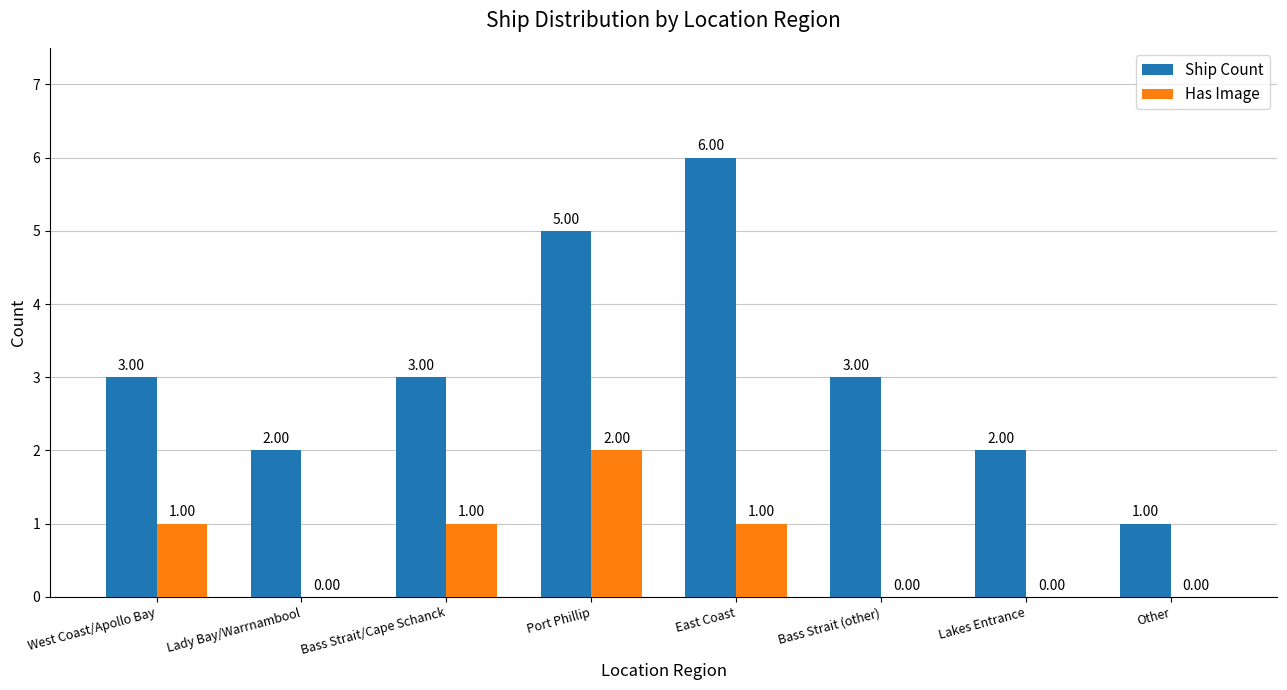

Reading left to right, list all the values displayed in this chart.

Ship Count: West Coast/Apollo Bay=3	Lady Bay/Warrnambool=2	Bass Strait/Cape Schanck=3	Port Phillip=5	East Coast=6	Bass Strait (other)=3	Lakes Entrance=2	Other=1
Has Image: West Coast/Apollo Bay=1	Lady Bay/Warrnambool=0	Bass Strait/Cape Schanck=1	Port Phillip=2	East Coast=1	Bass Strait (other)=0	Lakes Entrance=0	Other=0